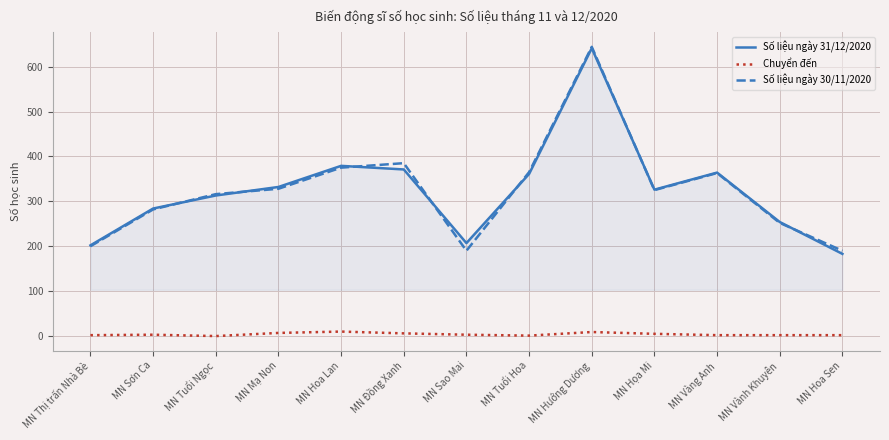

What is the difference between the maximum and minimum values in the Số liệu ngày 31/12/2020 series?

458